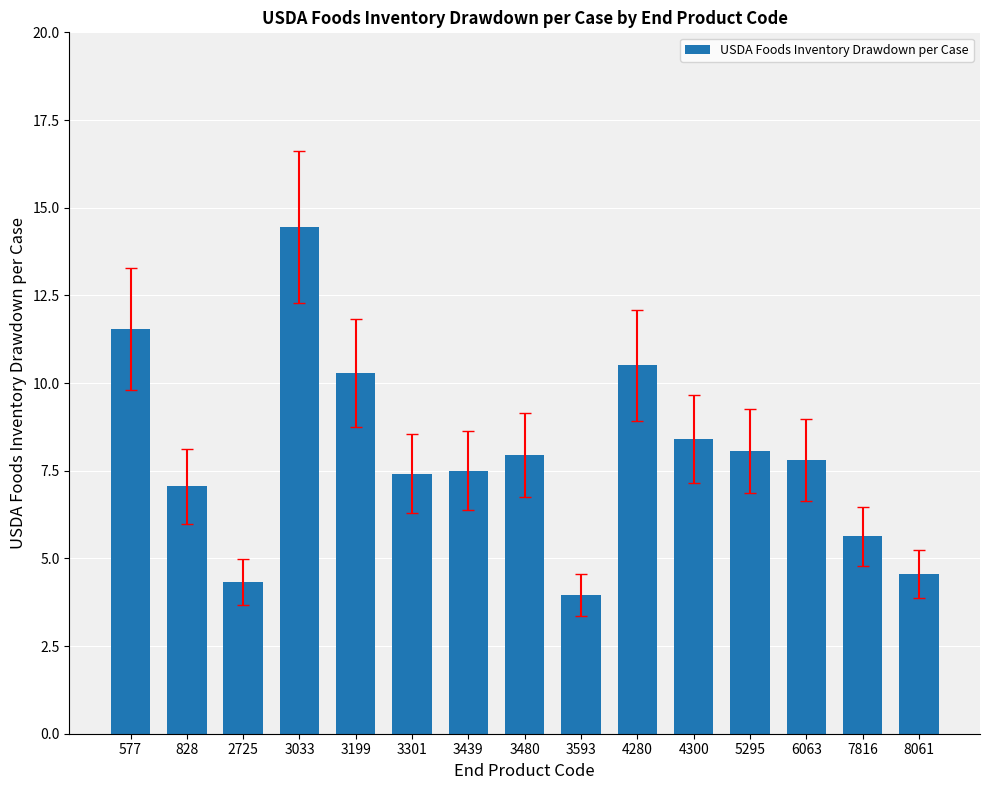

What is the value of the 3rd bar from the left?

4.3